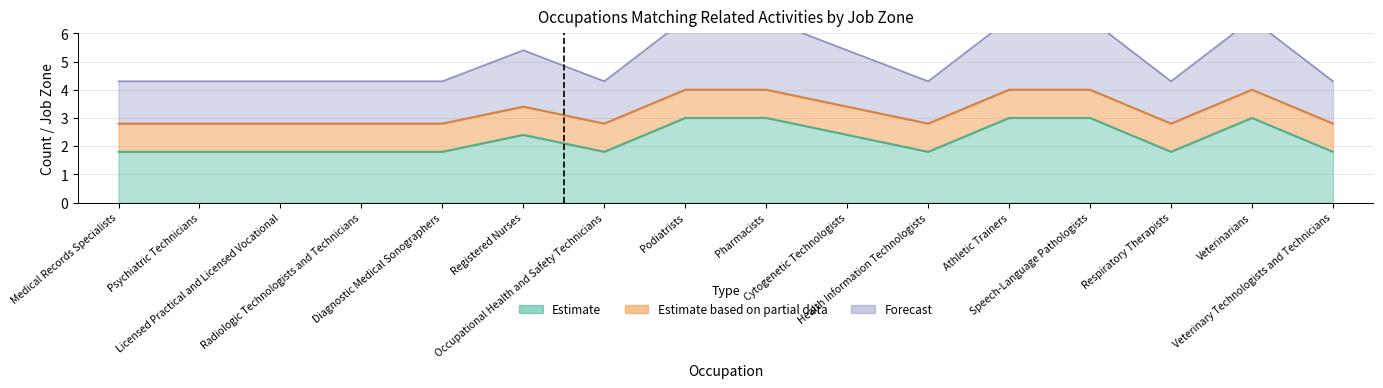

Does the chart have visible grid lines?

Yes